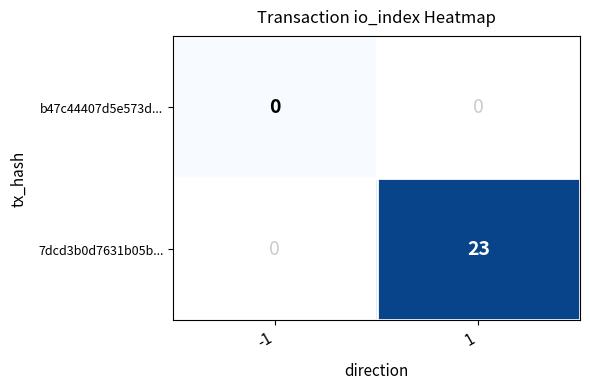

Is it true that 7dcd3b0d7631b05b... equals 5 at 1?

False